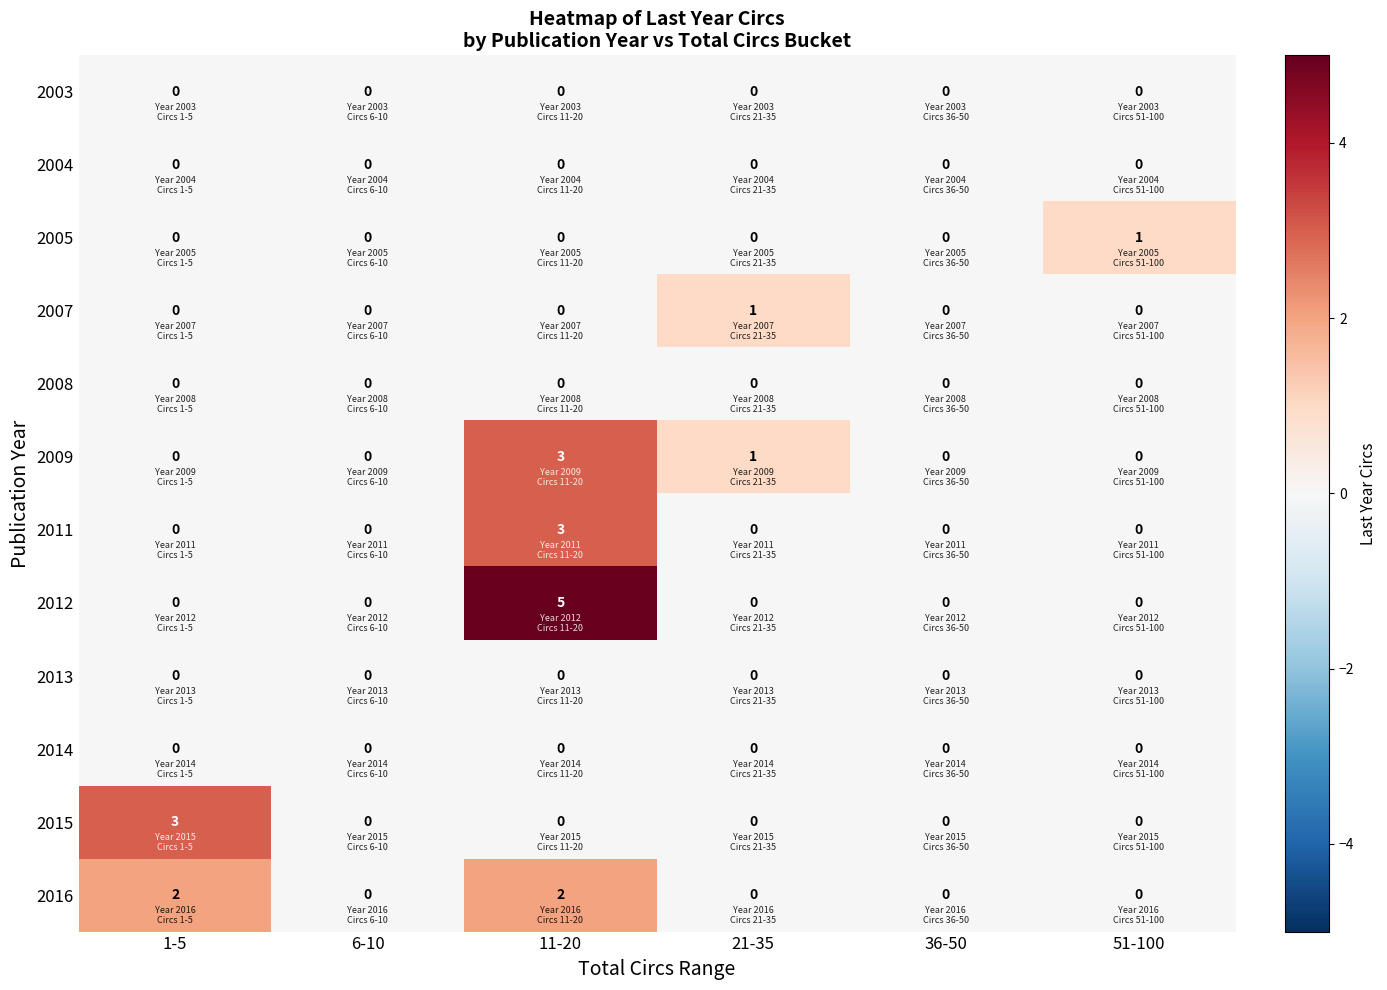

What is the difference between the highest and lowest values at 11-20?

5